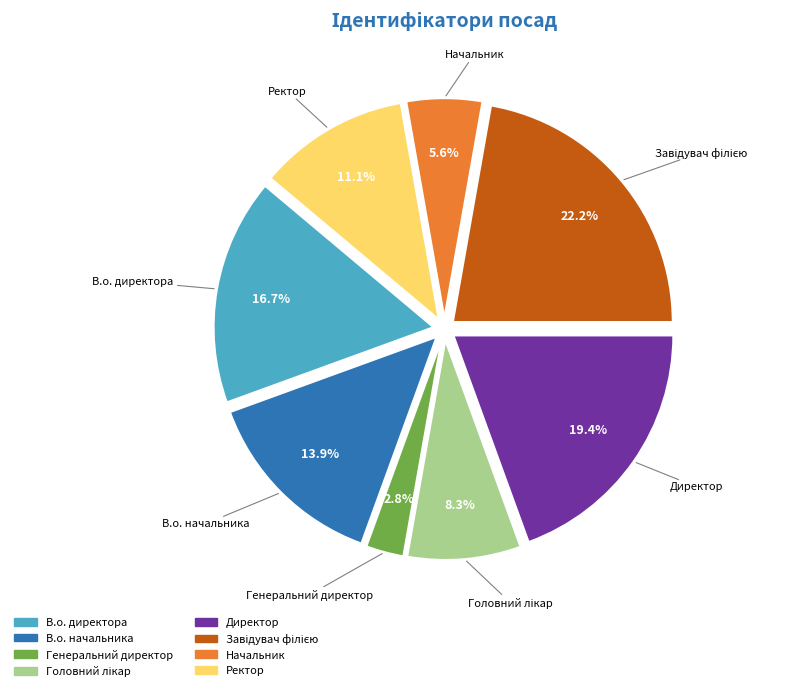

How much of the chart is everything except Директор?

80.6%